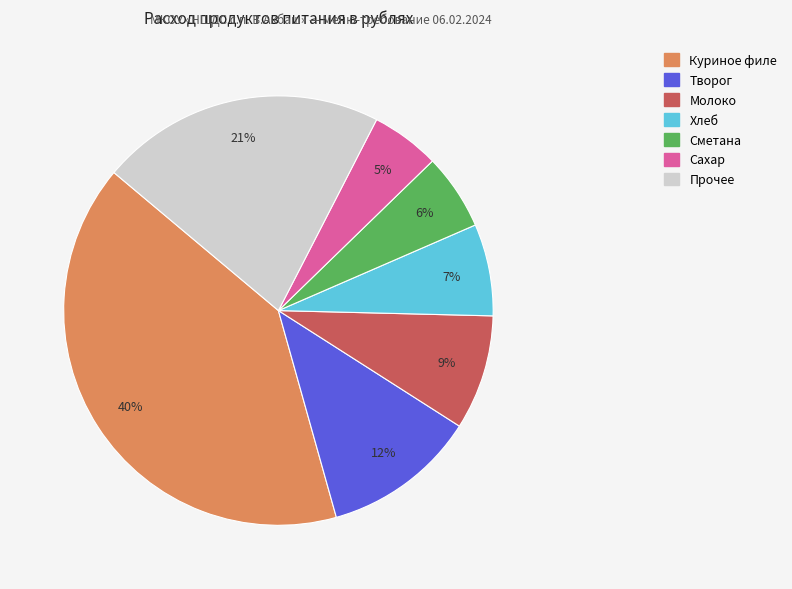

Is there a majority slice in this chart?

No